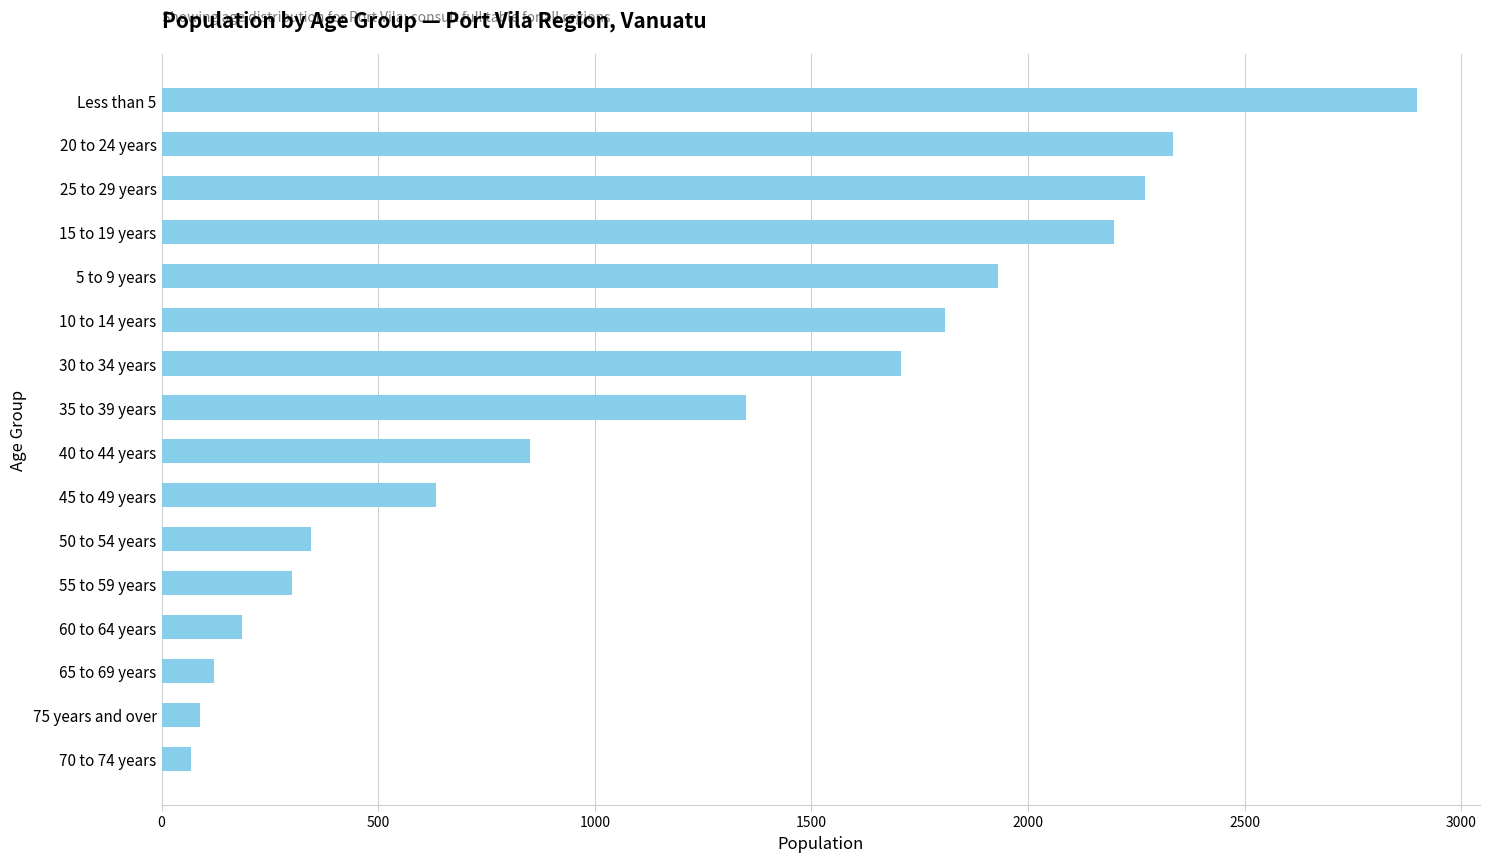

Reading top to bottom, extract all data points from this chart.

Less than 5=2898	20 to 24 years=2335	25 to 29 years=2270	15 to 19 years=2199	5 to 9 years=1931	10 to 14 years=1809	30 to 34 years=1707	35 to 39 years=1349	40 to 44 years=850	45 to 49 years=634	50 to 54 years=344	55 to 59 years=301	60 to 64 years=186	65 to 69 years=122	75 years and over=89	70 to 74 years=67